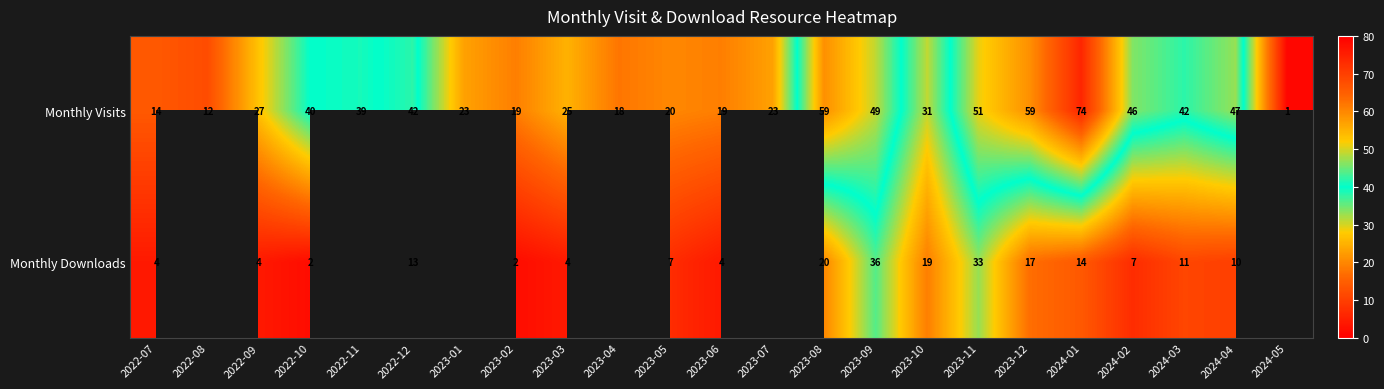

Which label corresponds to the smallest value in the chart?

2024-05